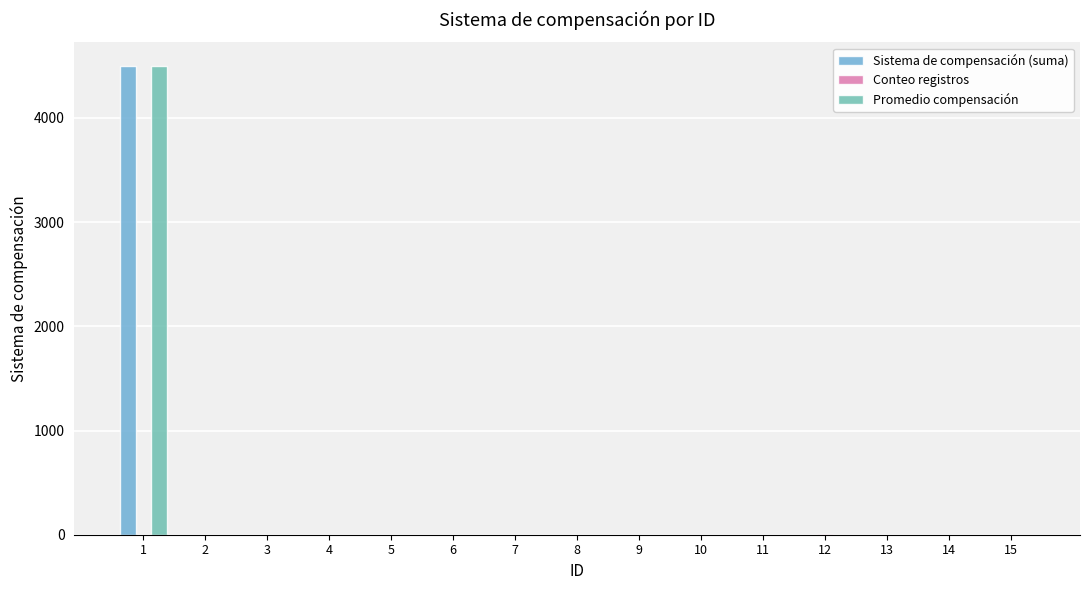

At which category is the sum across all series the highest?

1